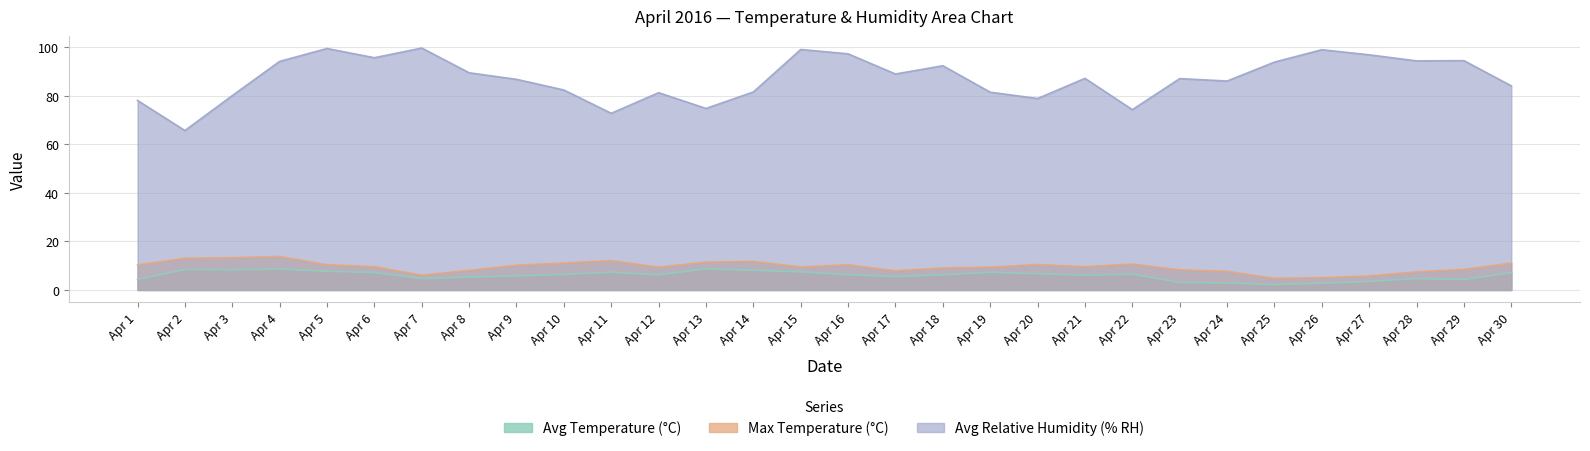

What is the minimum value shown in the chart?

2.2